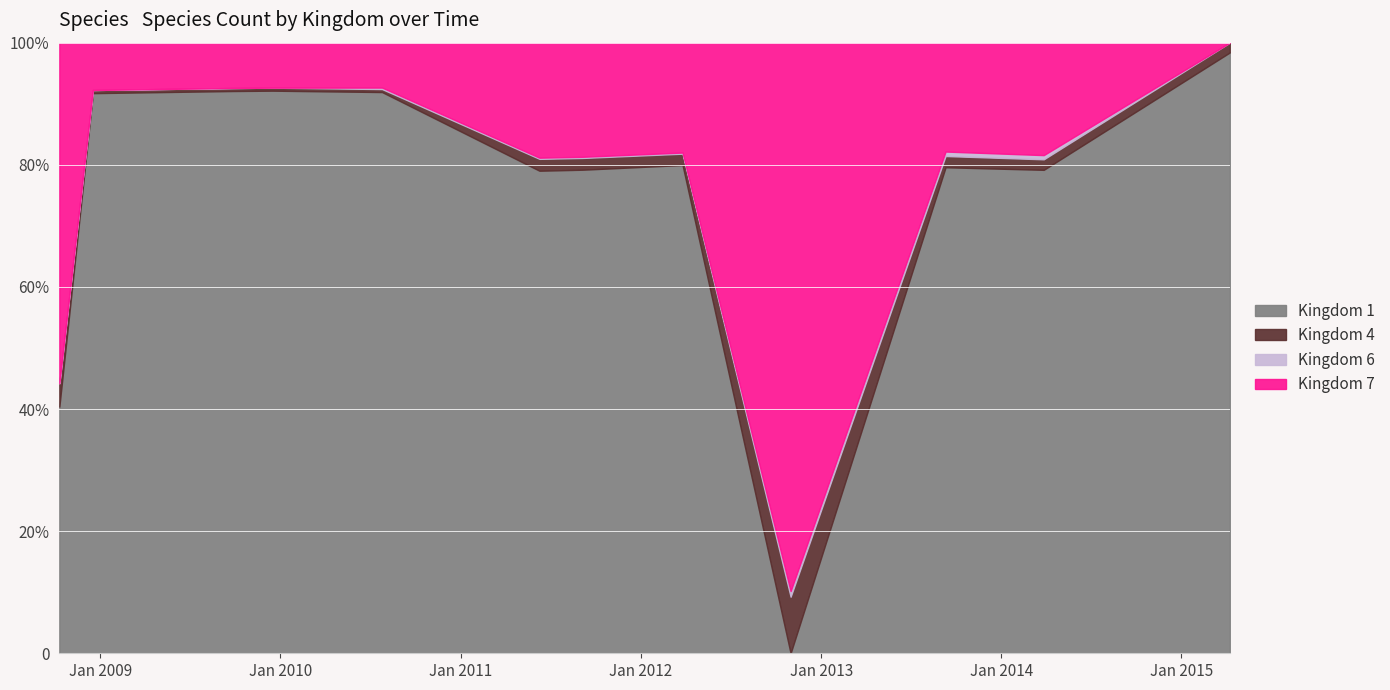

The Kingdom 6 series shows 1 at 8. True or false?

True